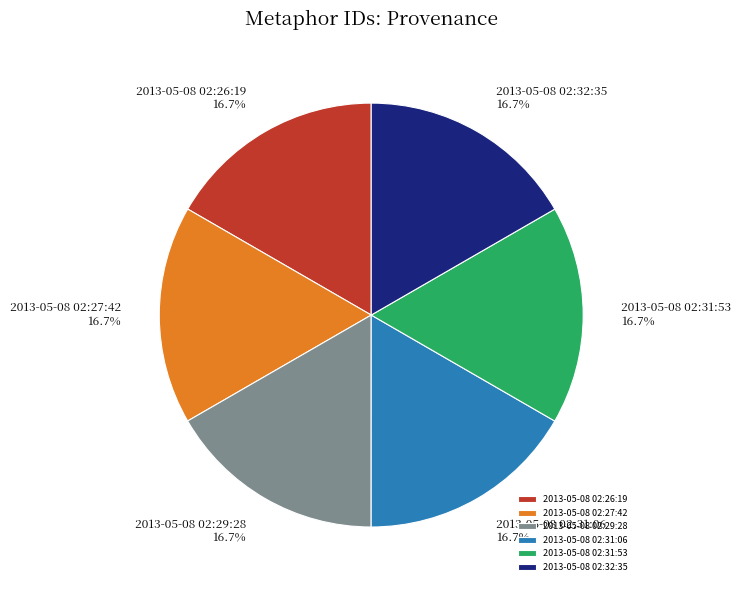

Count the number of slices in the pie.

6